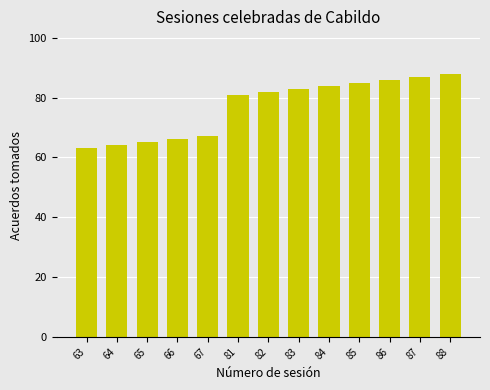

Reading left to right, list all the values displayed in this chart.

63	64	65	66	67	81	82	83	84	85	86	87	88